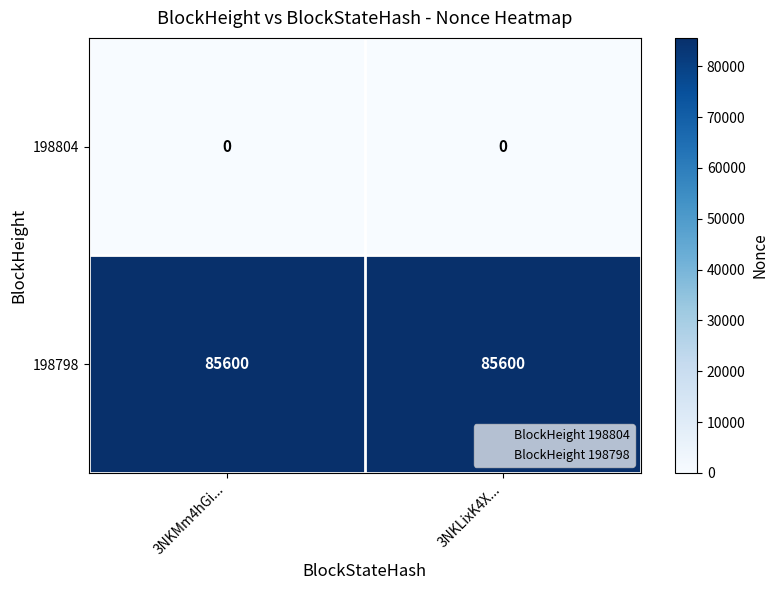

The value of 198798 at 3NKLixK4X... is 85600. True or false?

True